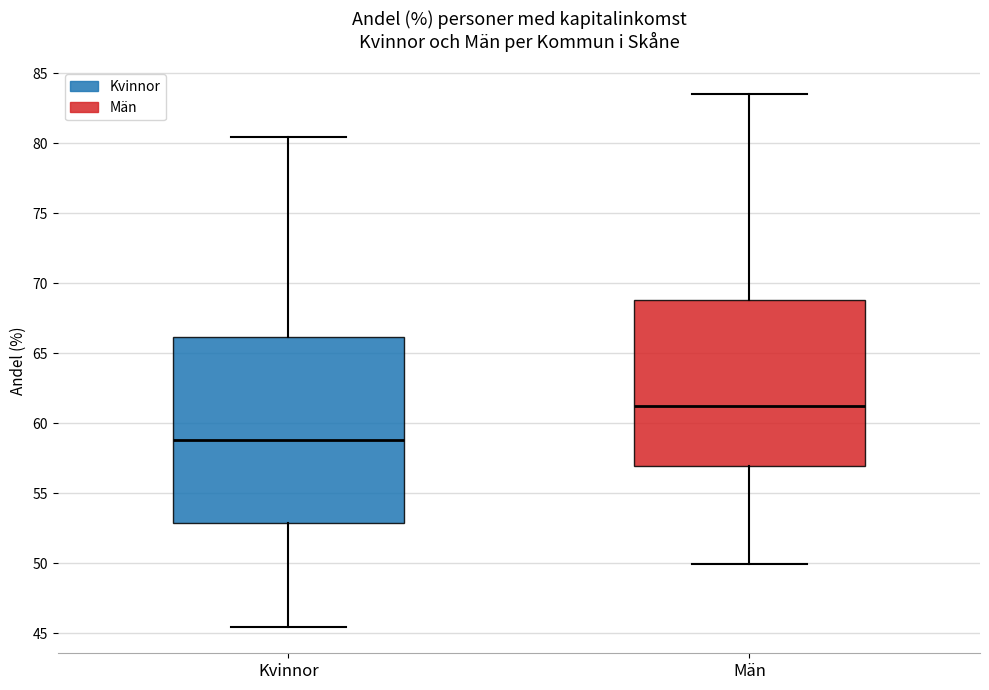

Reading left to right, transcribe this box plot: for each box, give where its median line is, the range the box spans, and where its two whiskers end, as read against the y-axis. The values are not printed on the chart, so give them approximately, as read against the axis.

Kvinnor: median 59.0, box 53.0 to 66.0, whiskers 45.5 to 80.5
Män: median 61.0, box 57.0 to 69.0, whiskers 50.0 to 83.5